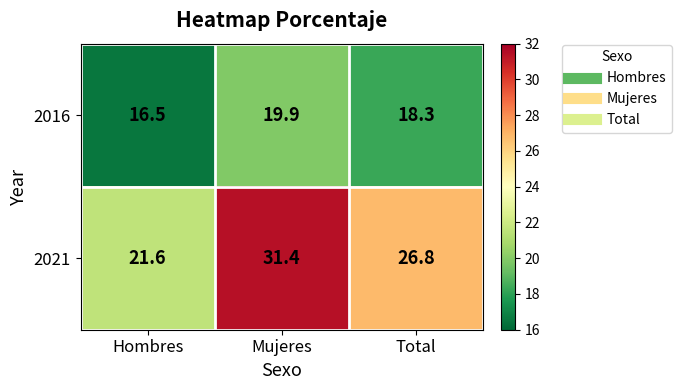

Reading right to left, what are all the values shown in this chart?

2016: 18.3	19.9	16.5
2021: 26.8	31.4	21.6